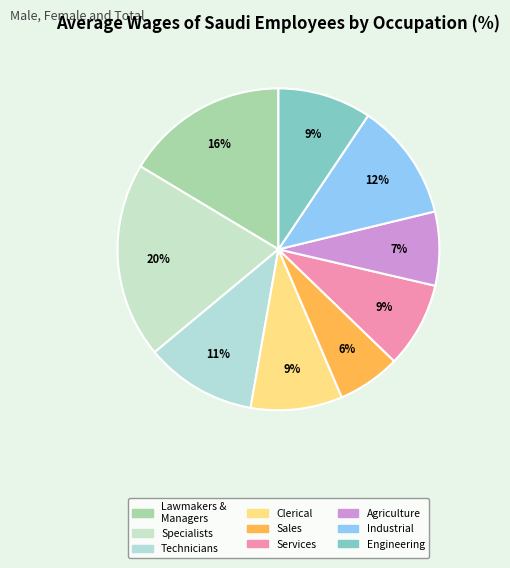

How many slices are in this pie chart?

9